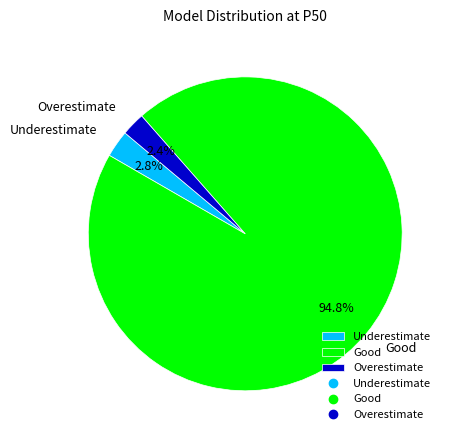

To the nearest percent, what percentage of the pie is Underestimate?

3%